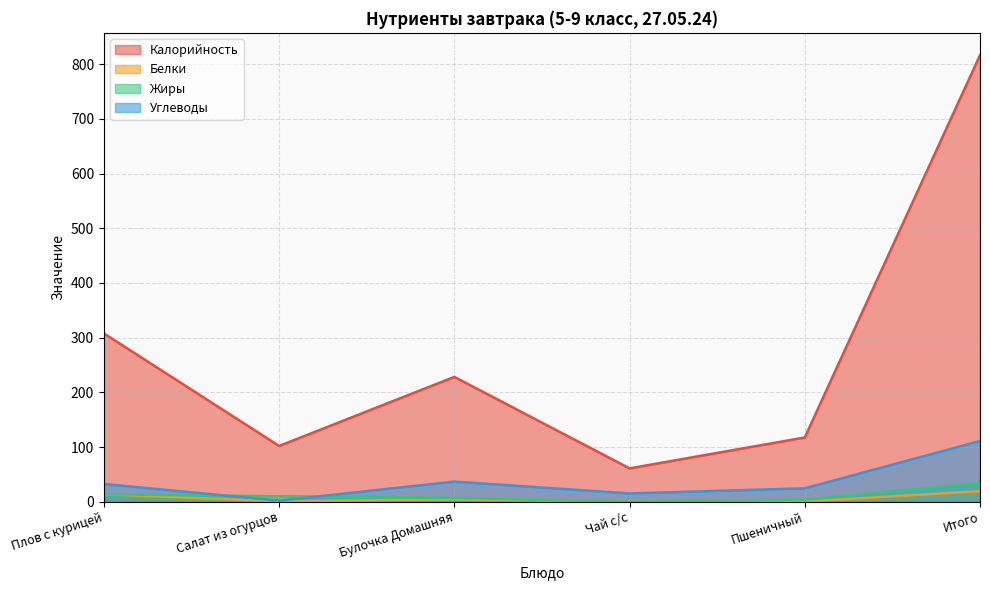

List the series in order of their peak value, lowest first.

Белки, Жиры, Углеводы, Калорийность